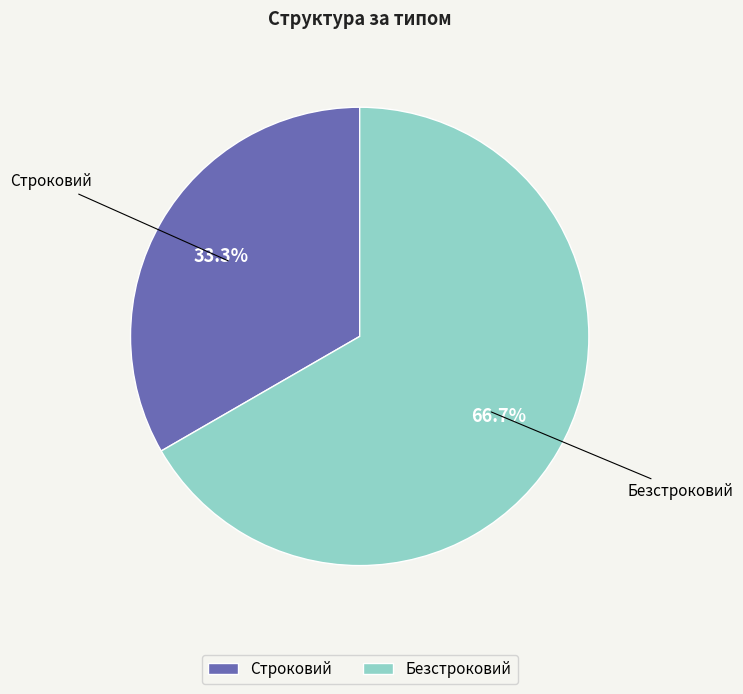

Which category has the smallest portion of the pie?

Строковий